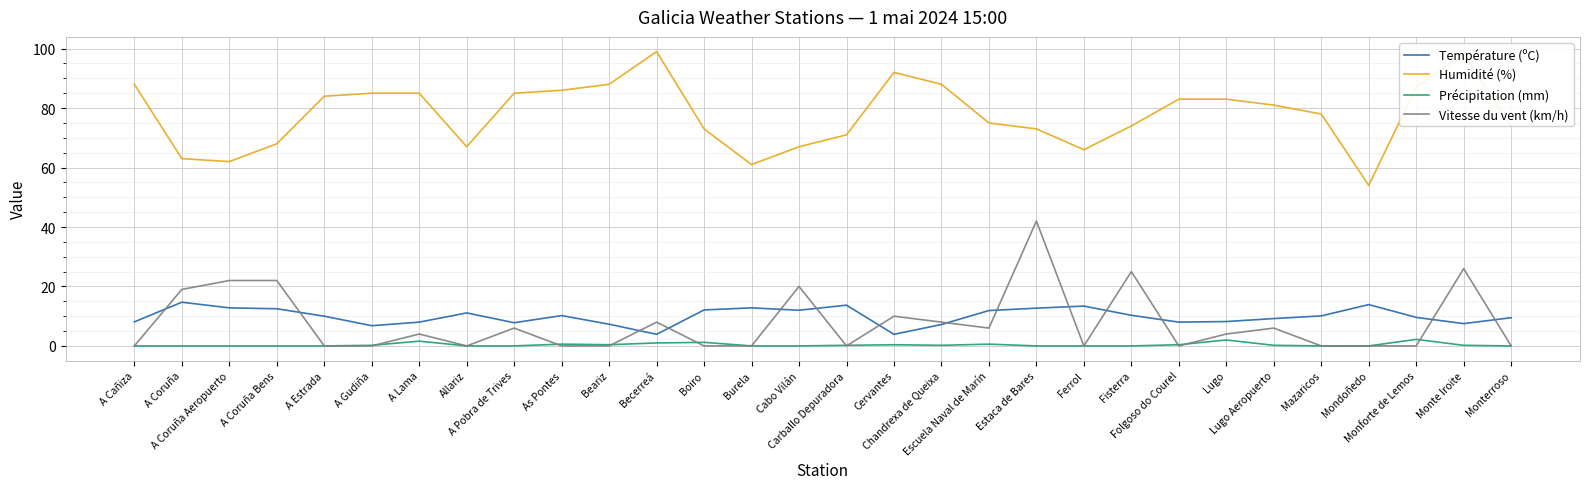

What is the sum of all Température (ºC) values?

299.2